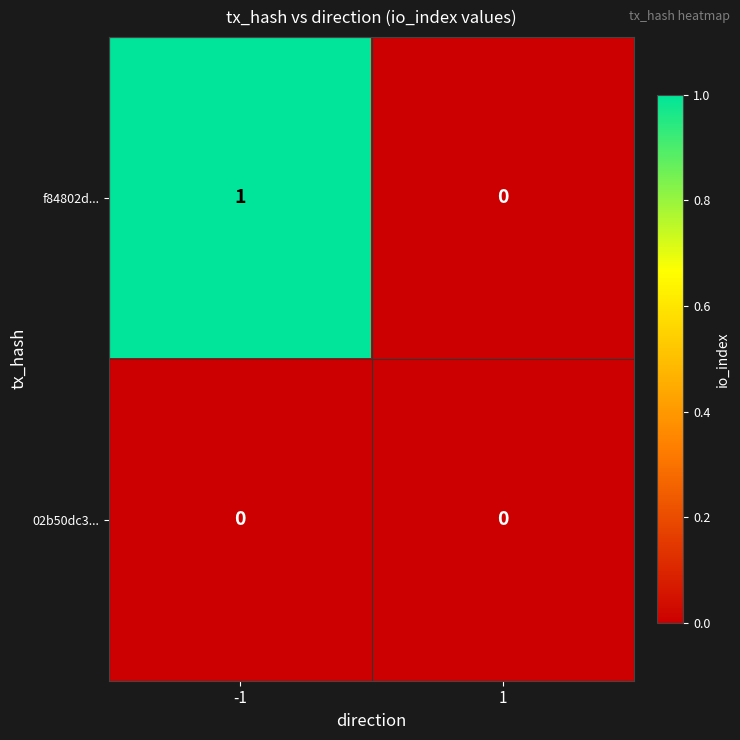

Reading left to right, what are all the values shown in this chart?

f84802d...: -1=1	1=0
02b50dc3...: -1=0	1=0